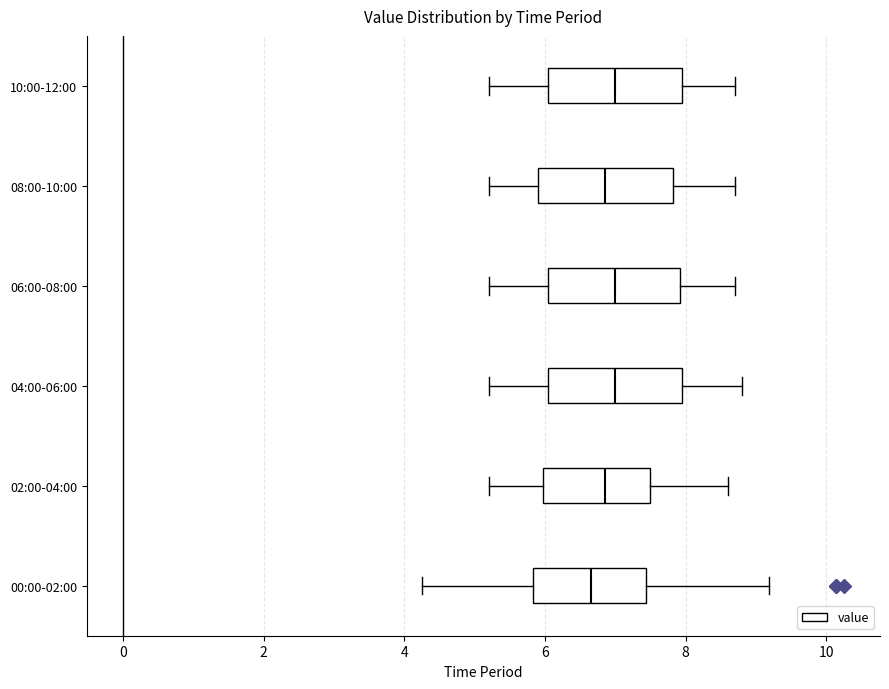

Reading bottom to top, read every box against the x-axis: the position of its median line, the range the box covers, and the ends of its whiskers. The values are not printed on the chart, so give them approximately, as read against the axis.

00:00-02:00: median 6.6, box 5.8 to 7.4, whiskers 4.2 to 9.2
02:00-04:00: median 6.8, box 6.0 to 7.6, whiskers 5.2 to 8.6
04:00-06:00: median 7.0, box 6.0 to 8.0, whiskers 5.2 to 8.8
06:00-08:00: median 7.0, box 6.0 to 8.0, whiskers 5.2 to 8.8
08:00-10:00: median 6.8, box 6.0 to 7.8, whiskers 5.2 to 8.8
10:00-12:00: median 7.0, box 6.0 to 8.0, whiskers 5.2 to 8.8